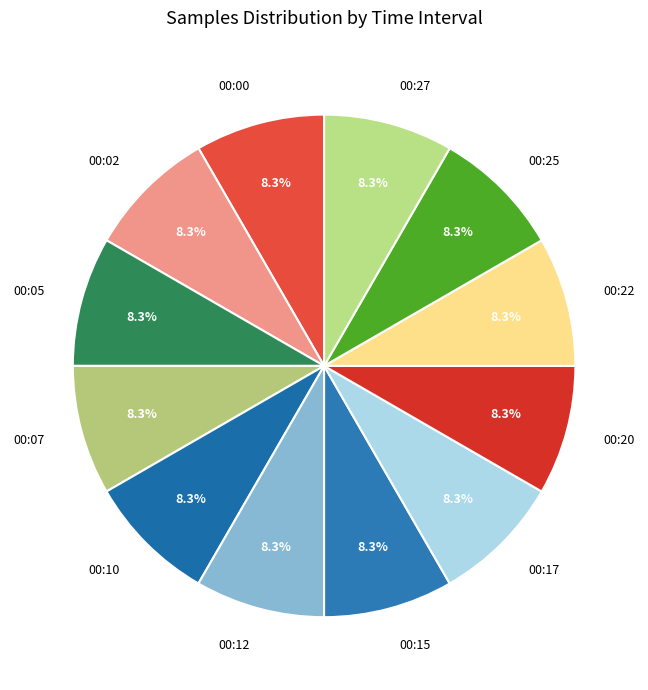

What percentage do 00:10 and 00:02 together represent?

16.7%